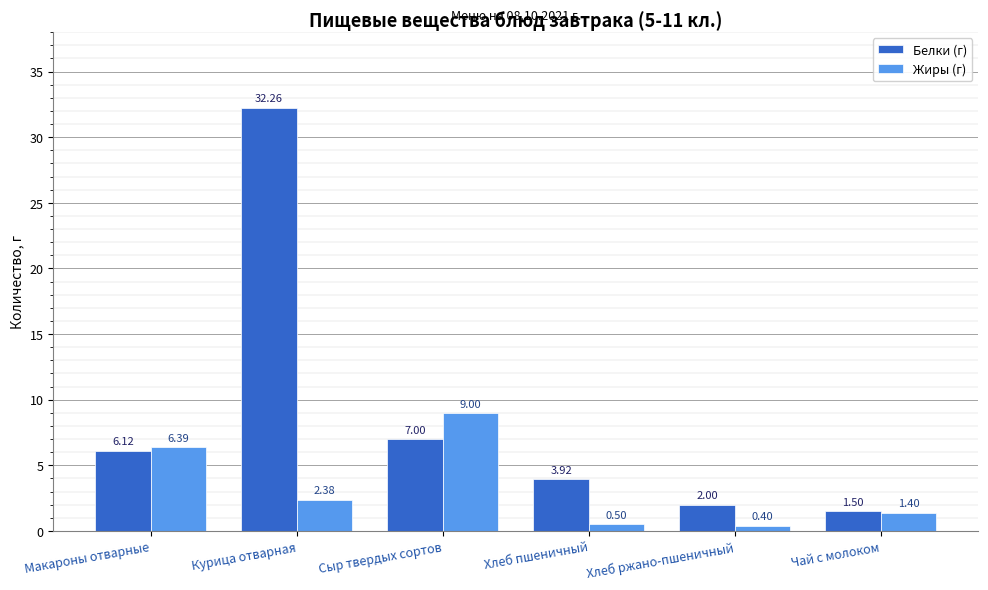

What is the total value across all series at Макароны отварные?

12.5